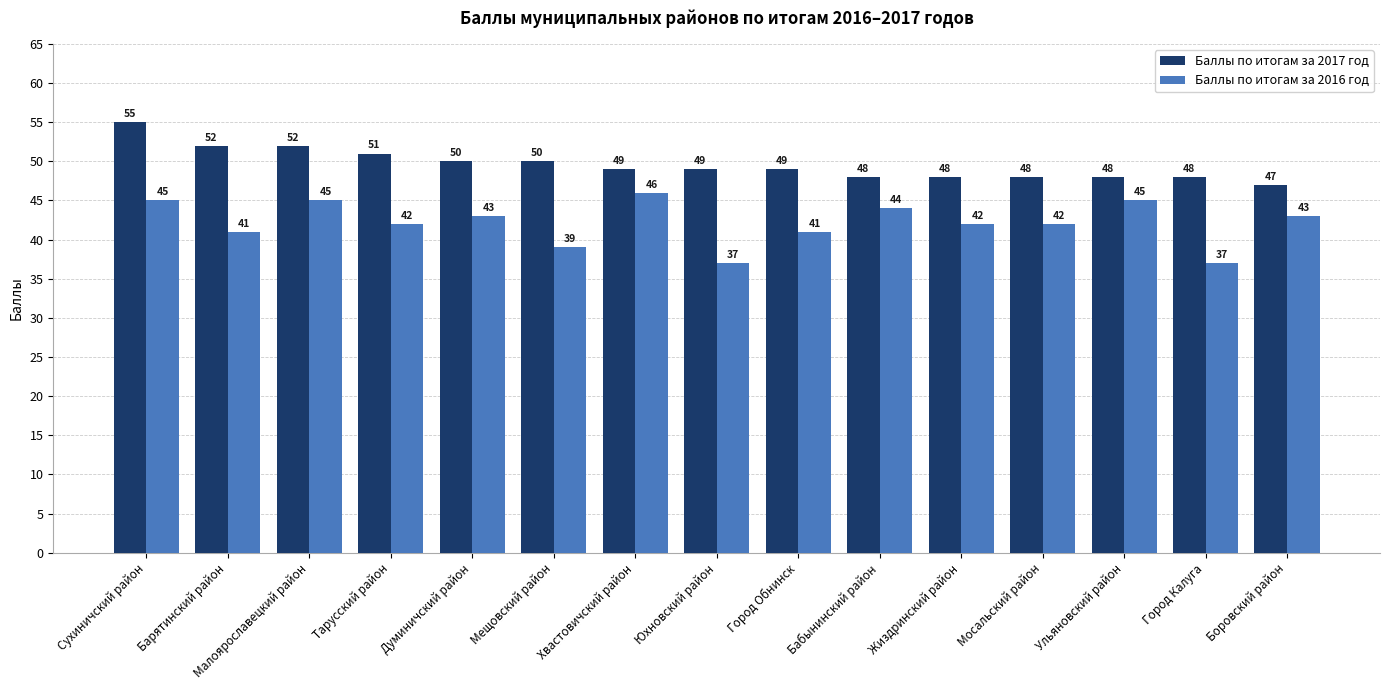

Is the value of Баллы по итогам за 2016 год at Мосальский район greater than the value of Баллы по итогам за 2017 год at Боровский район?

No